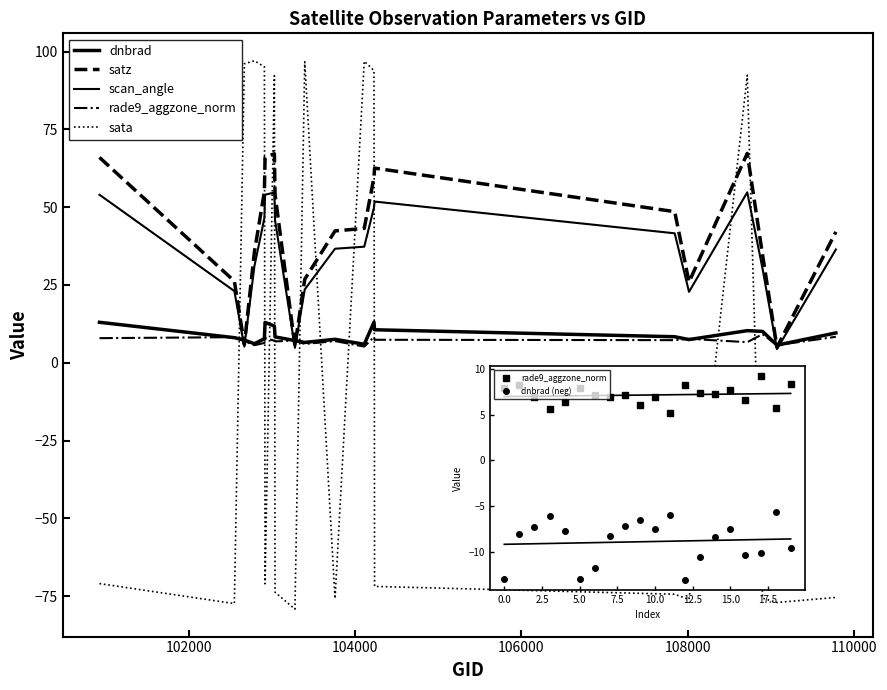

Is this an area chart (filled region under the line)?

No